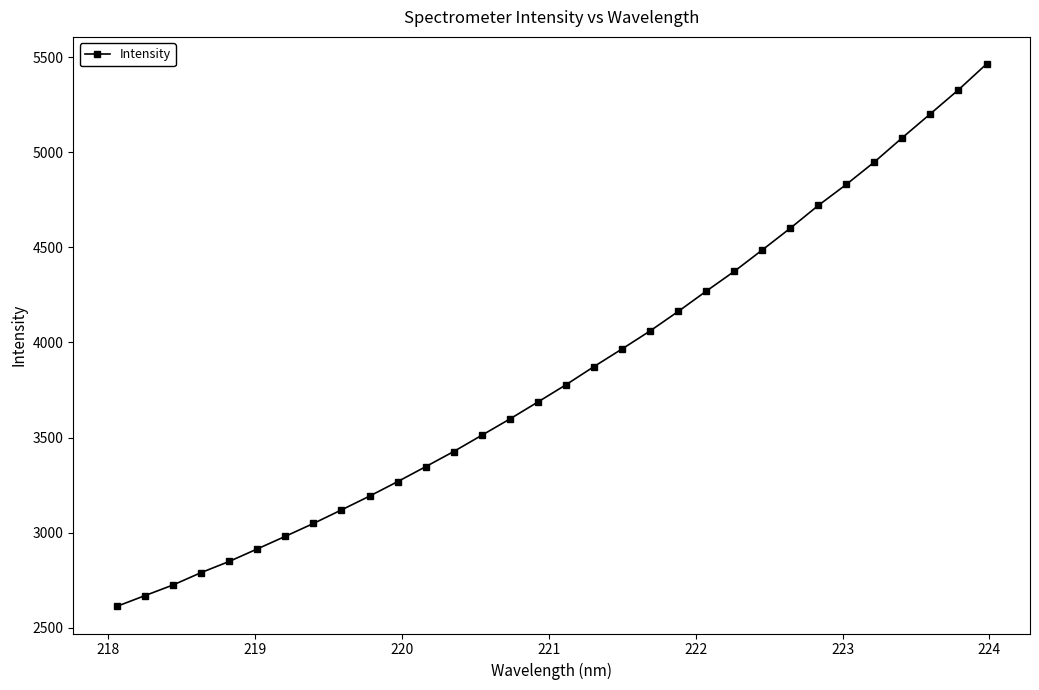

What is the value of the 4th point from the left?

2789.7